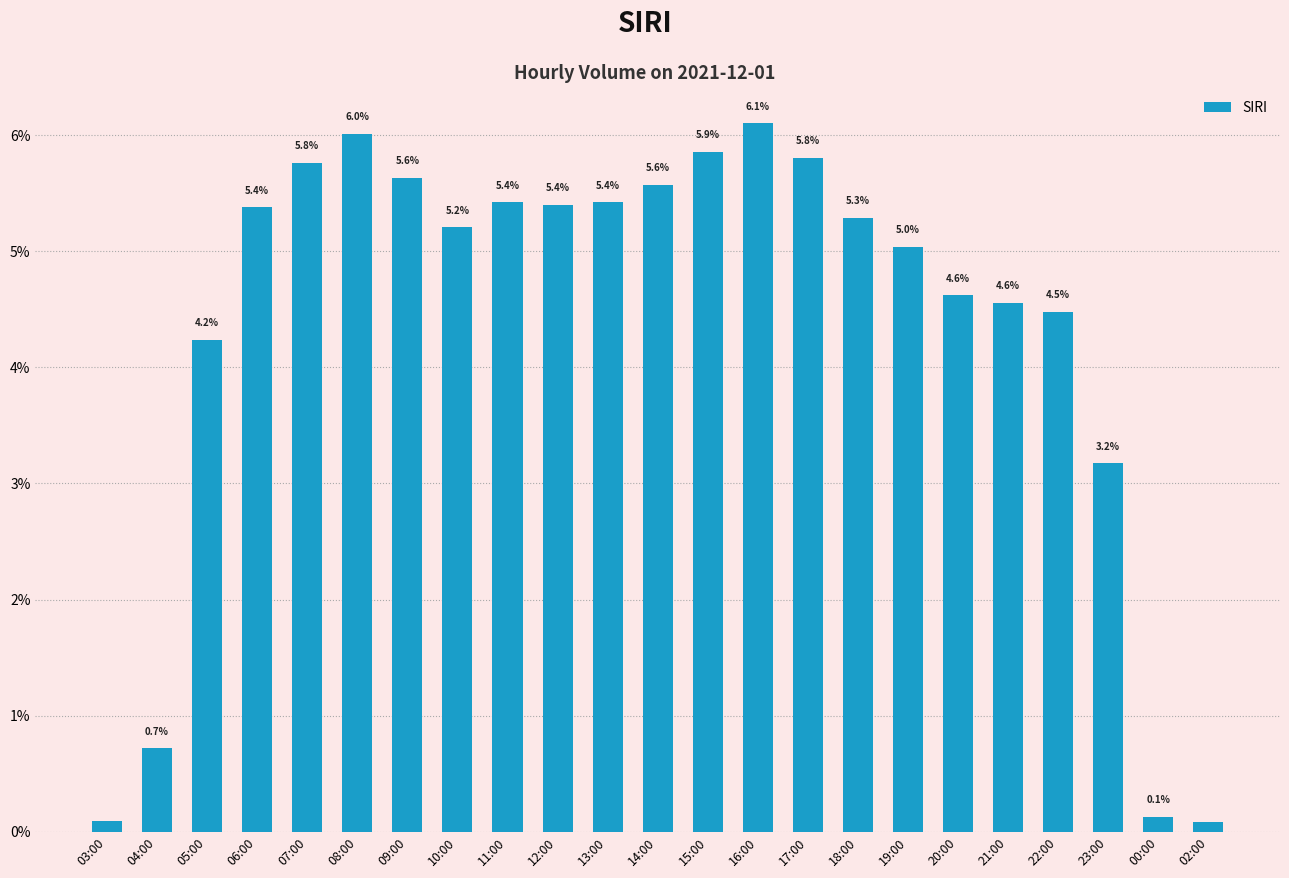

List the labels in order of value, smallest first.

02:00, 03:00, 00:00, 04:00, 23:00, 05:00, 22:00, 21:00, 20:00, 19:00, 10:00, 18:00, 06:00, 12:00, 13:00, 11:00, 14:00, 09:00, 07:00, 17:00, 15:00, 08:00, 16:00